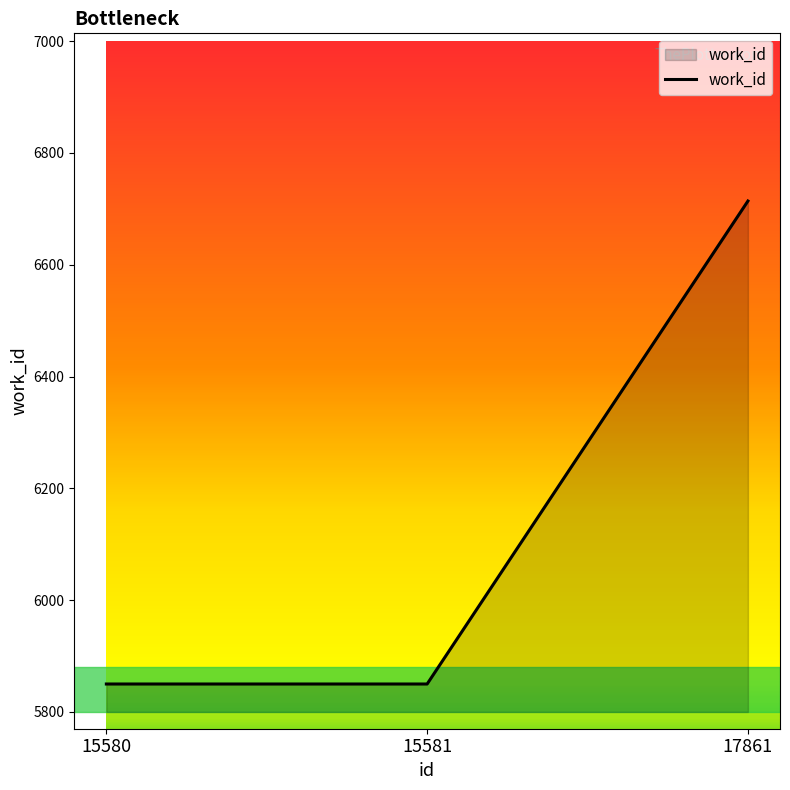

What is the sum of all values?

18414